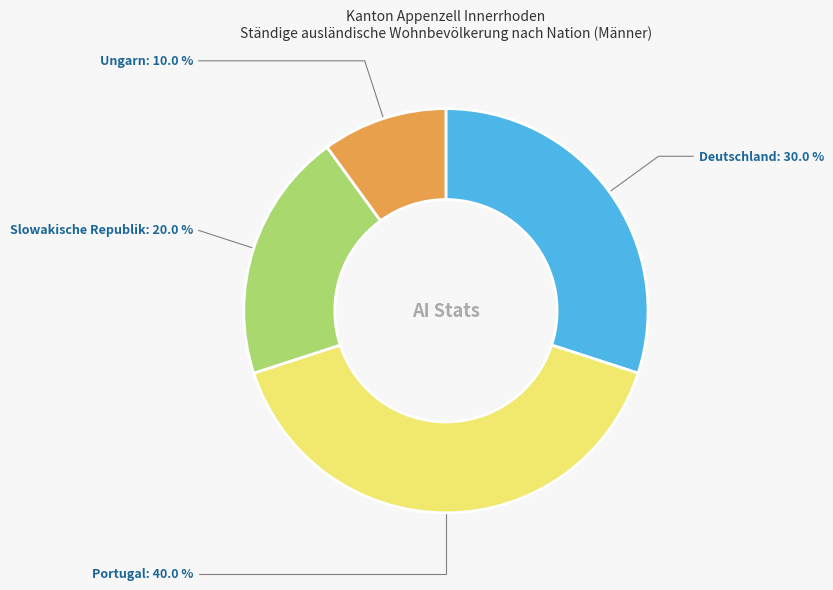

What is the ratio of the value at Ungarn to the value at Deutschland?

0.3